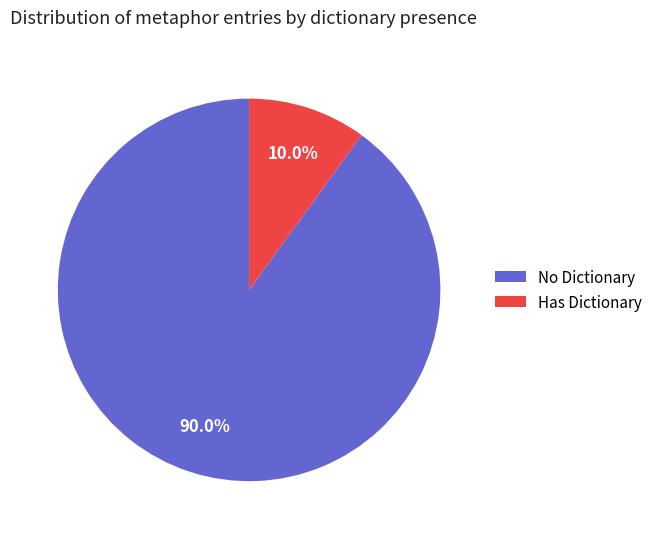

Count the number of slices in the pie.

2